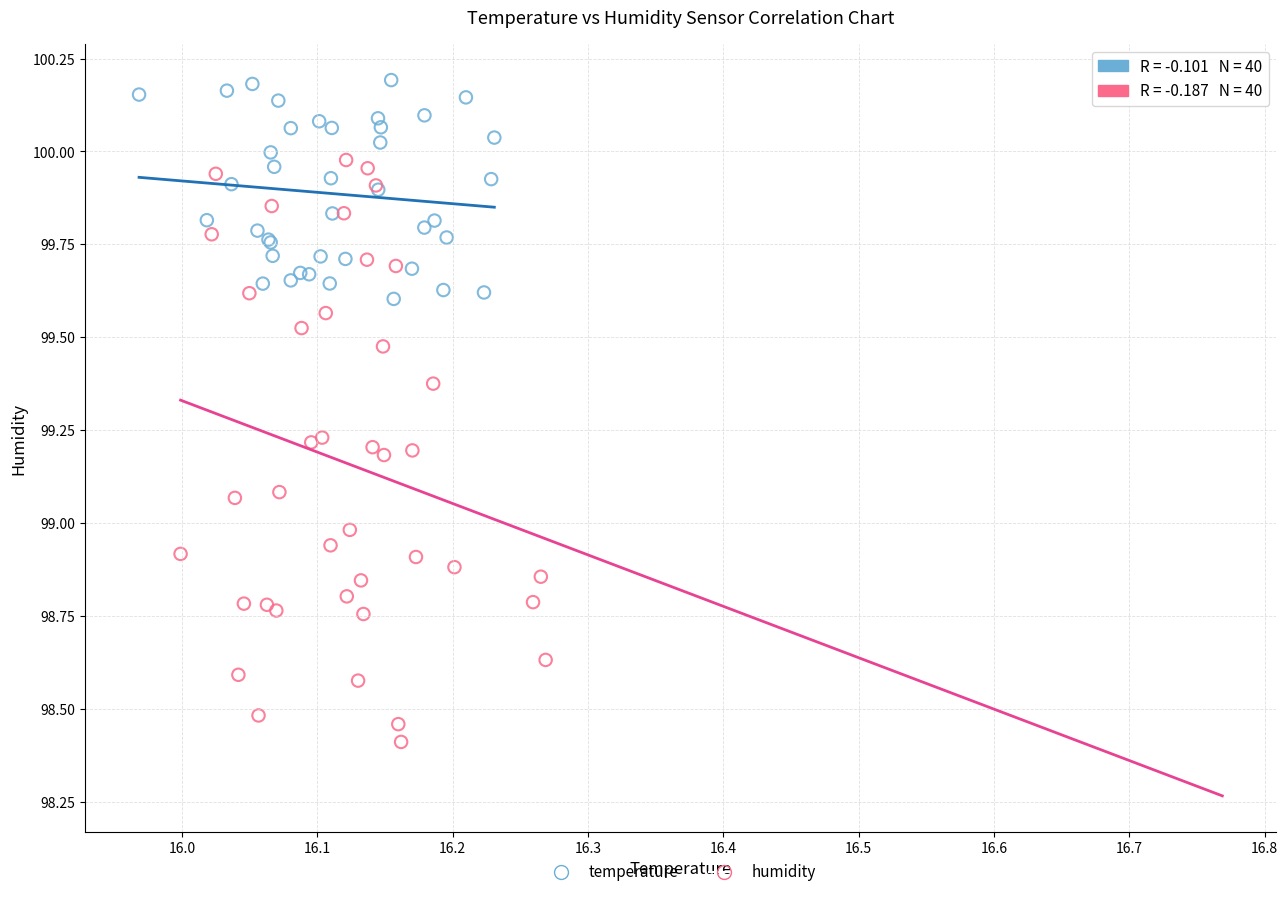

Which series contains the lowest Y value?

humidity